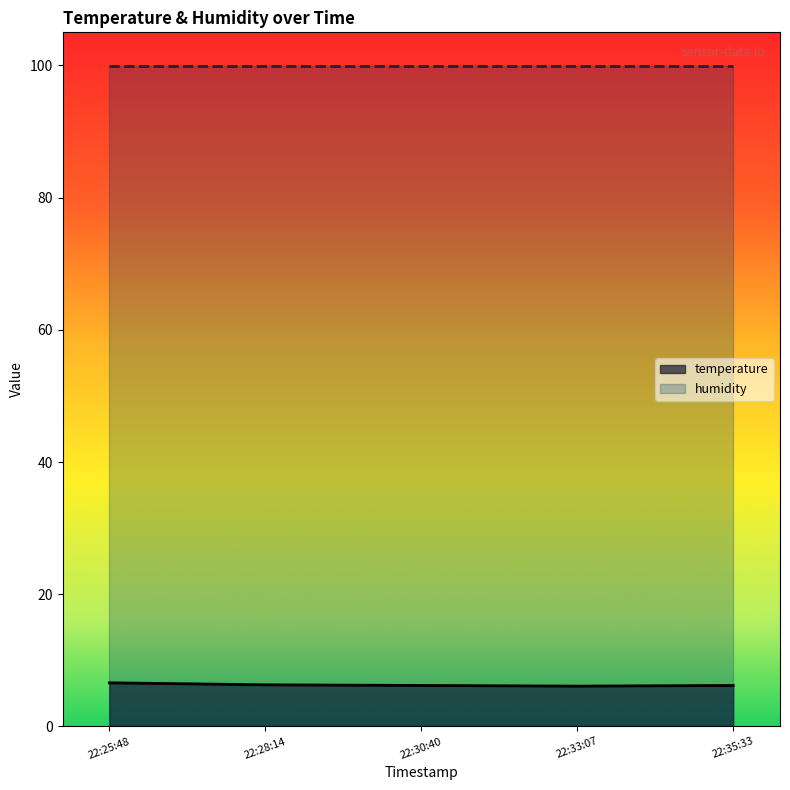

How many categories are shown in the chart?

5